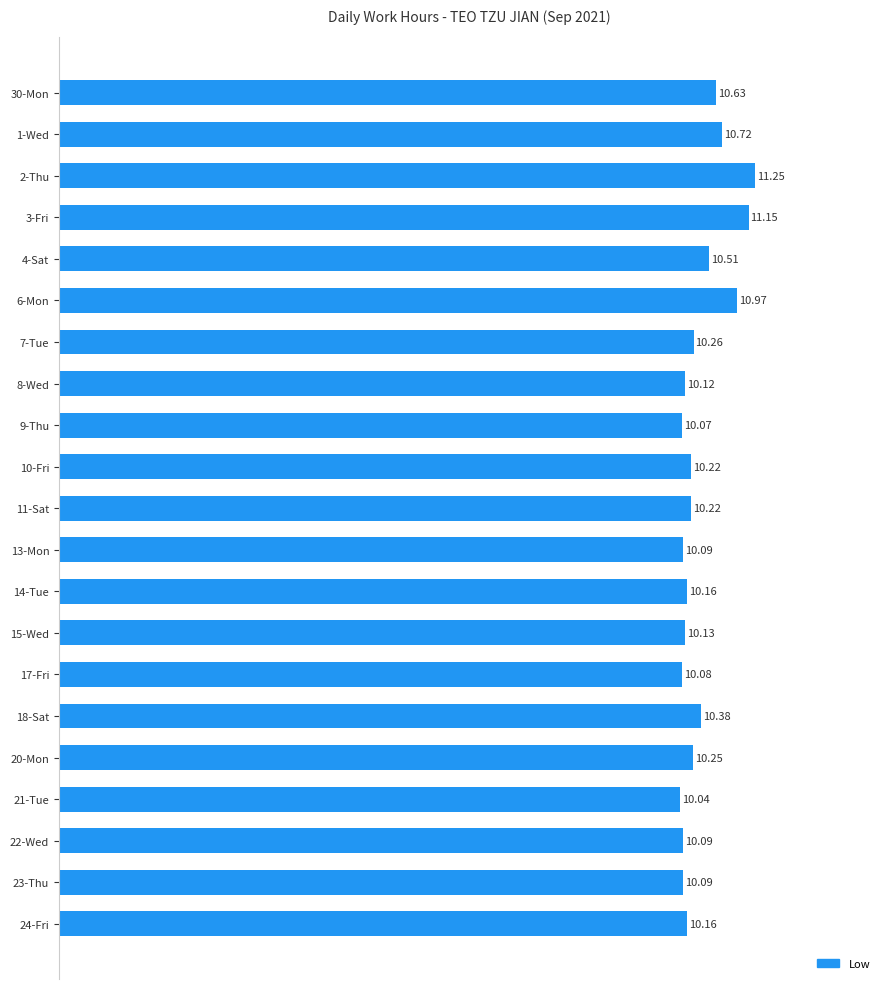

Count the number of categories in the chart.

21